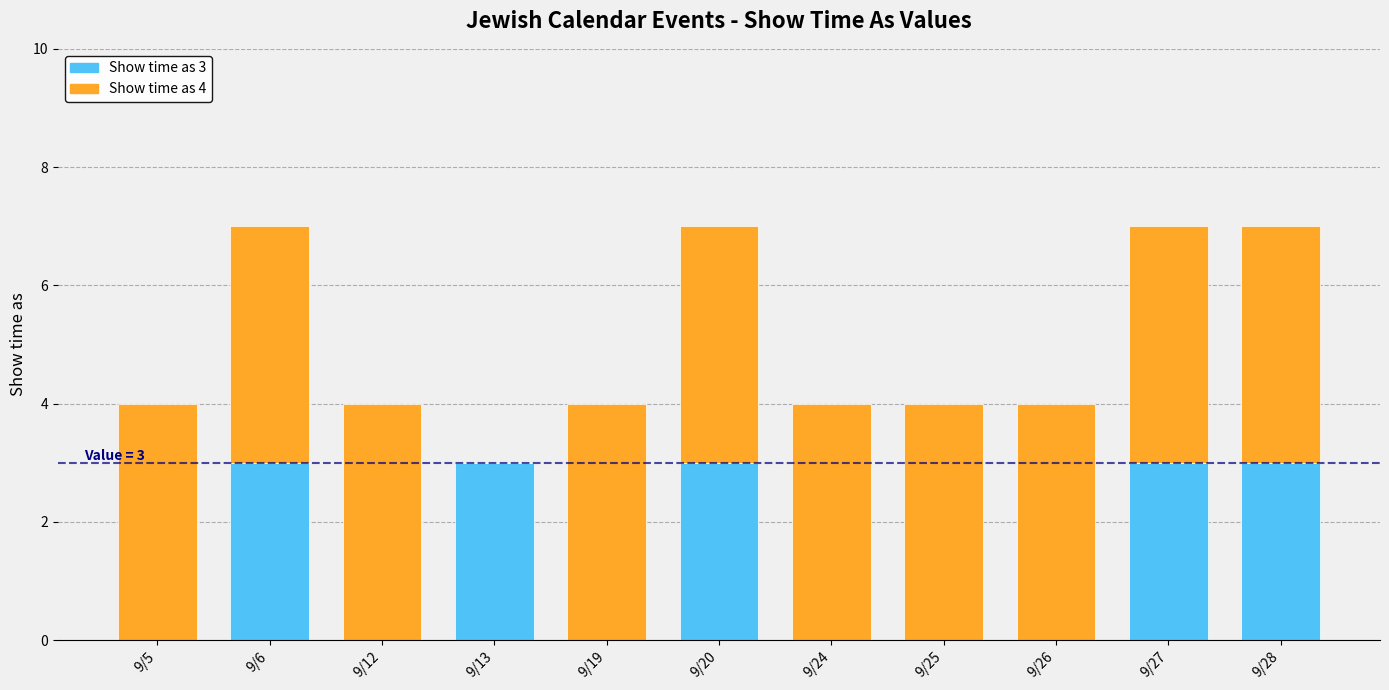

What is the total value across all series at 9/27?

7